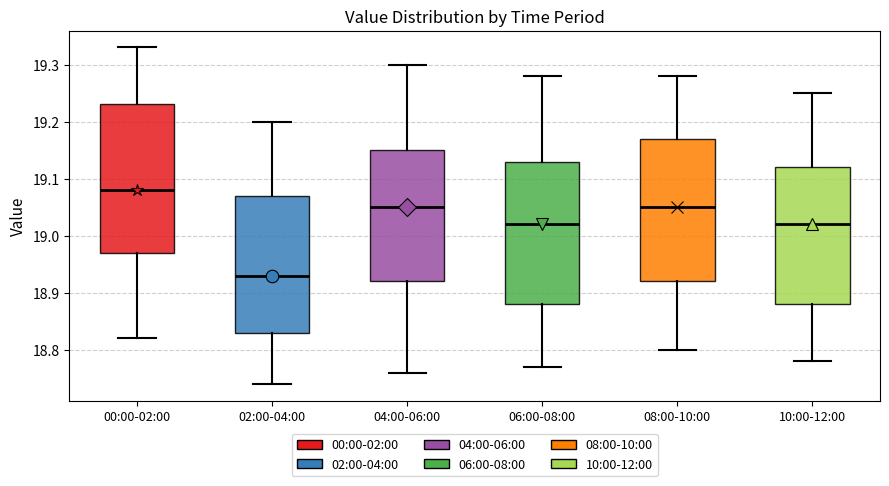

Which box's median line is the lowest?

02:00-04:00